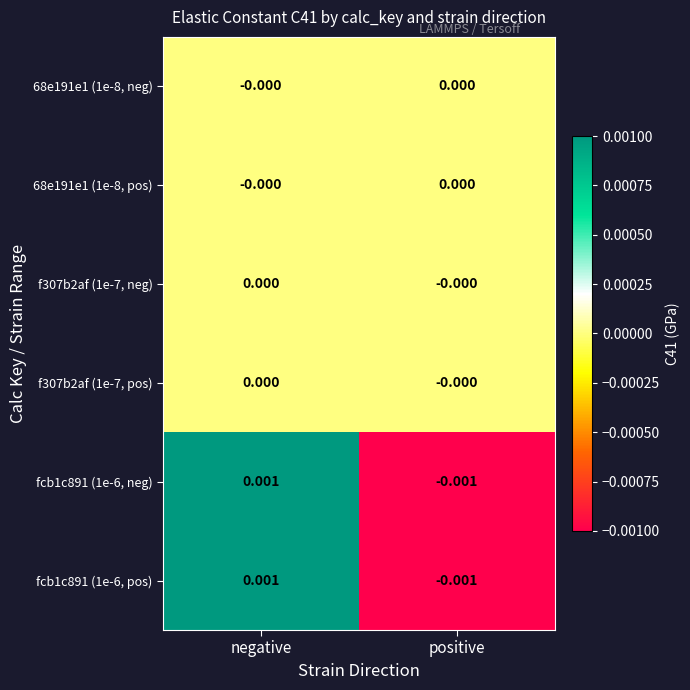

At which category does the chart reach its minimum across all series?

positive